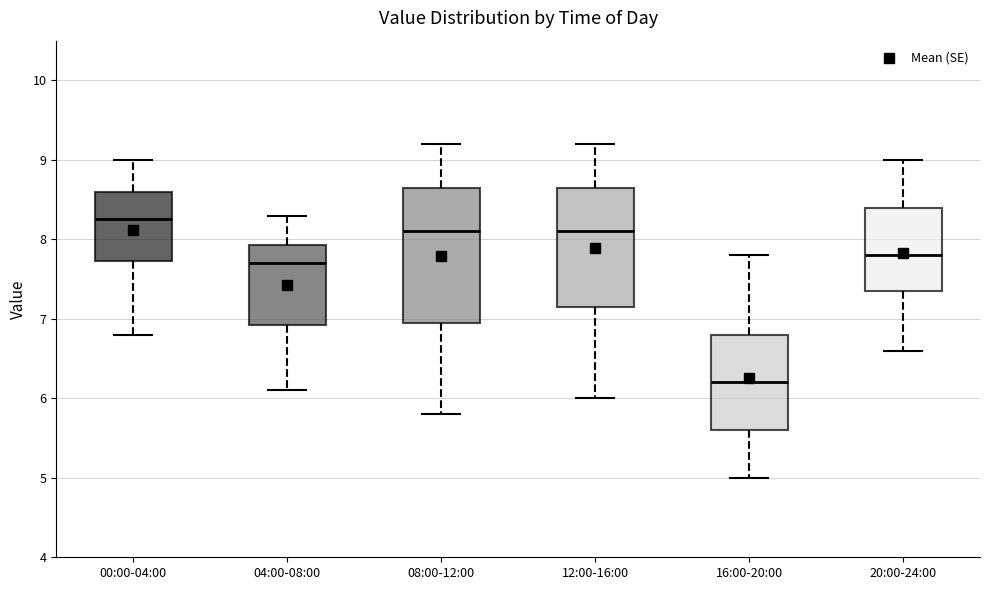

Where does the upper whisker of the box for 16:00-20:00 end on the y-axis? The values are not printed on the chart, so give them approximately, as read against the axis.

7.8